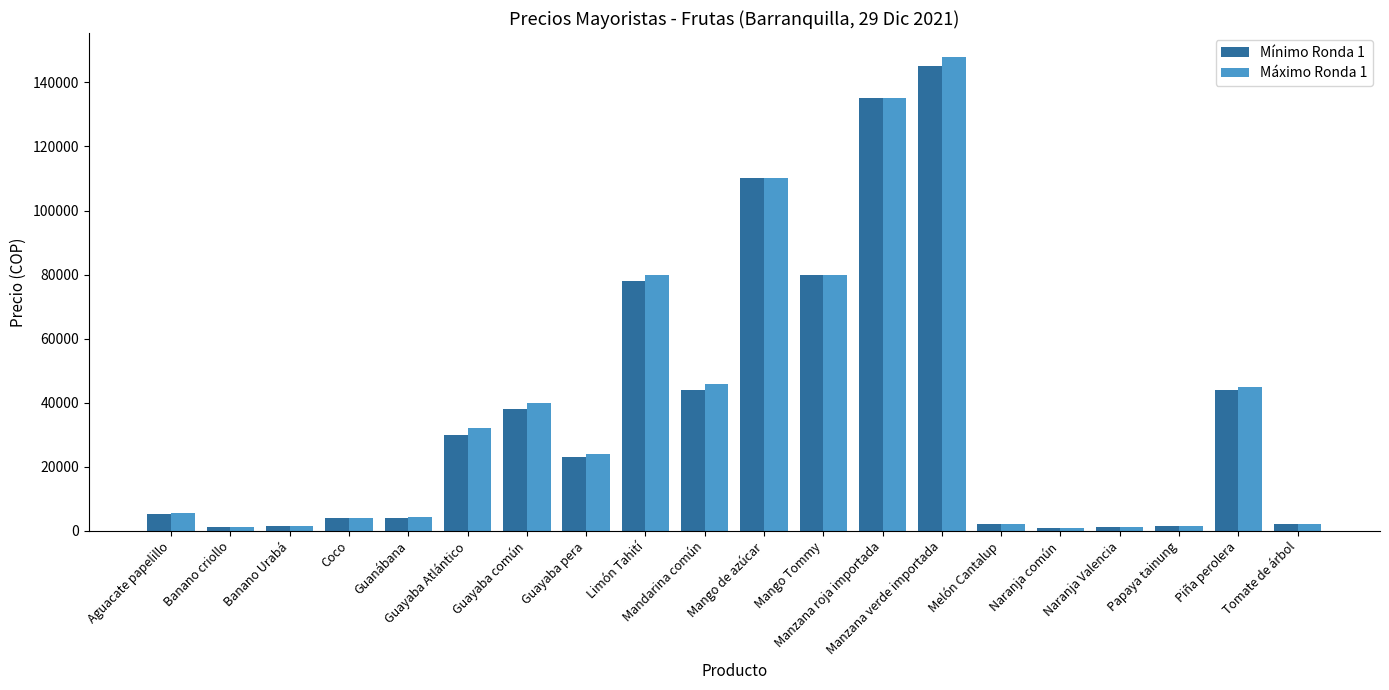

Which series has the largest range (max minus min)?

Máximo Ronda 1